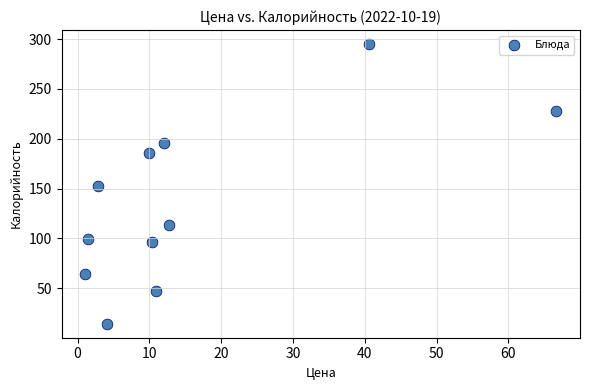

What is the average X value?

15.7